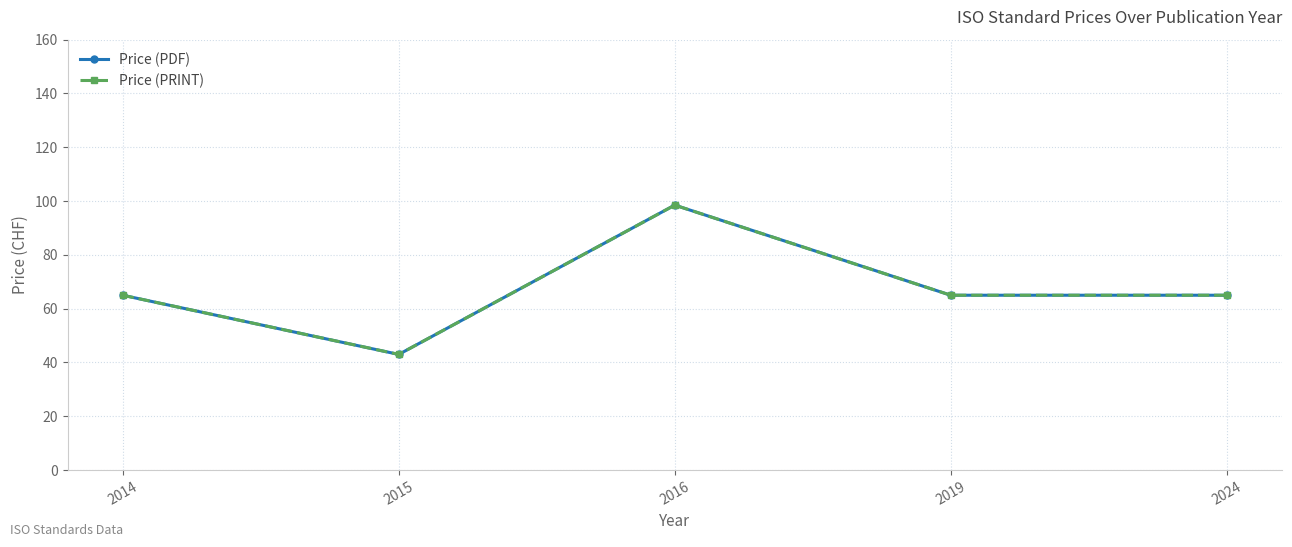

Which series has the largest range (max minus min)?

Price (PDF)